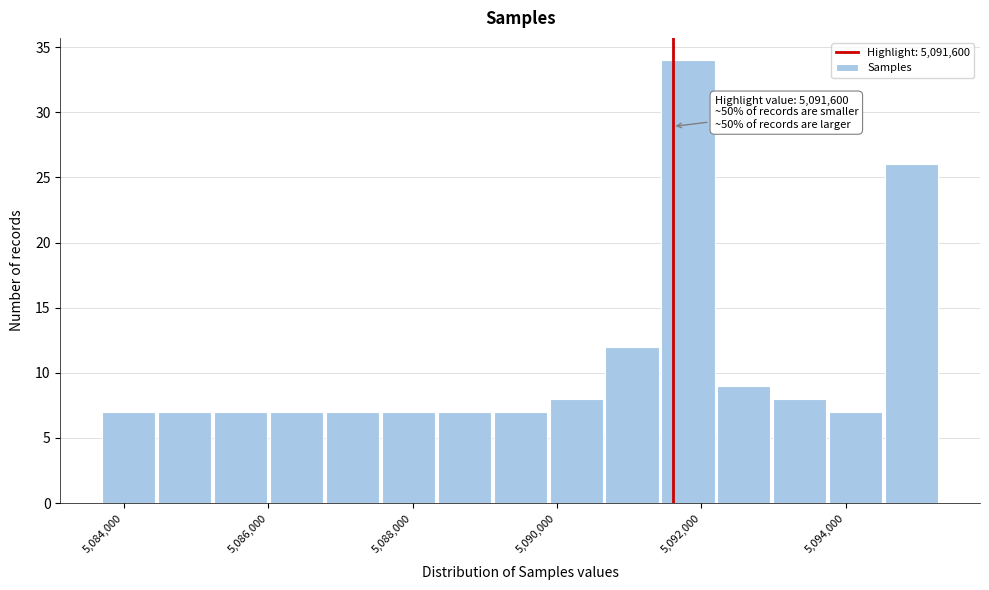

Around what value on the x-axis is the tallest bar? Give the approximate position of its centre, as read against the axis.

5091800